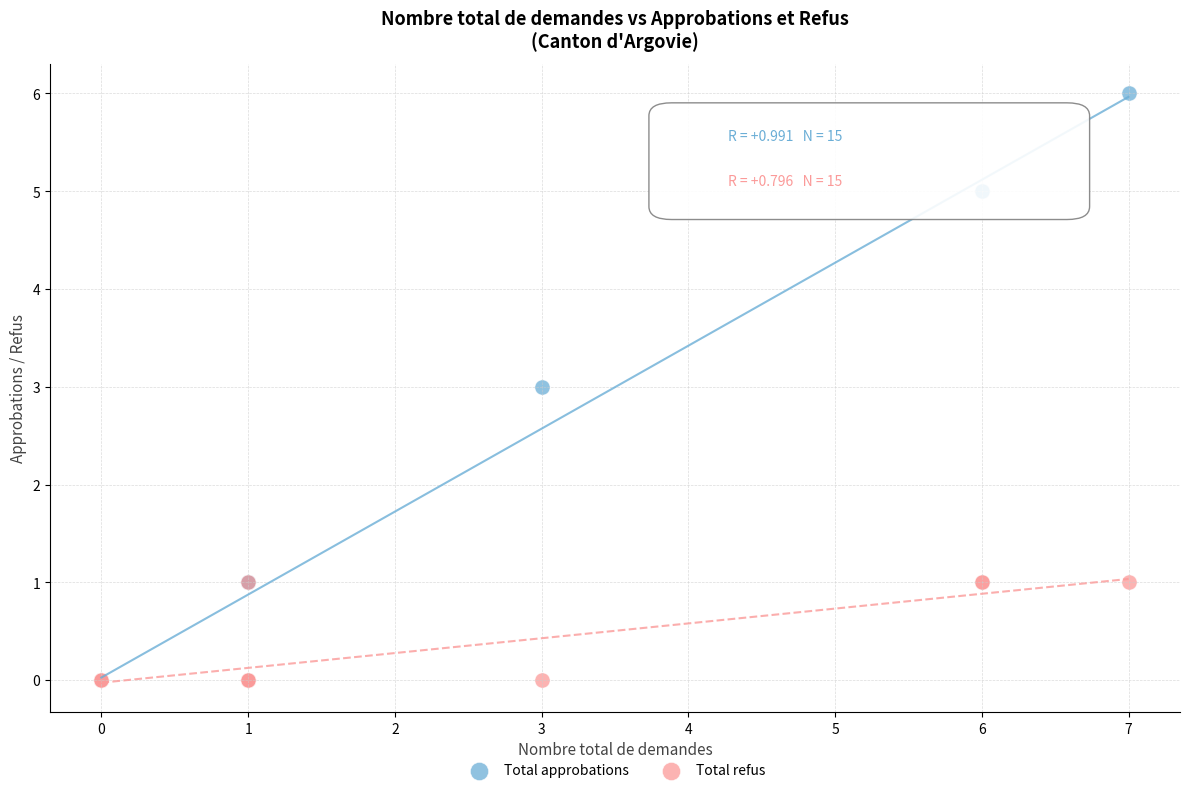

What are all the series names shown in the legend?

Total approbations, Total refus